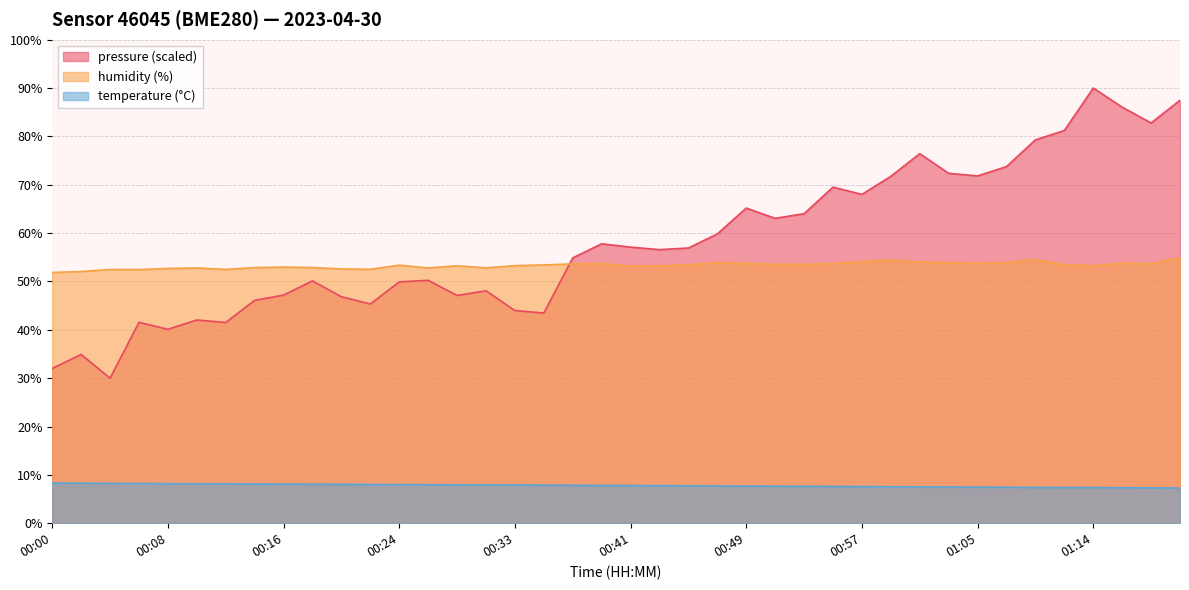

Rank the categories by humidity value from lowest to highest.

00:00, 00:02, 00:06, 00:04, 00:12, 00:22, 00:20, 00:08, 00:10, 00:26, 00:30, 00:14, 00:18, 00:16, 00:41, 00:43, 00:28, 01:14, 00:33, 00:24, 00:35, 01:11, 00:45, 00:53, 00:51, 00:37, 01:18, 00:39, 00:55, 00:49, 01:05, 01:16, 01:03, 01:07, 00:47, 01:01, 00:57, 00:59, 01:09, 01:20